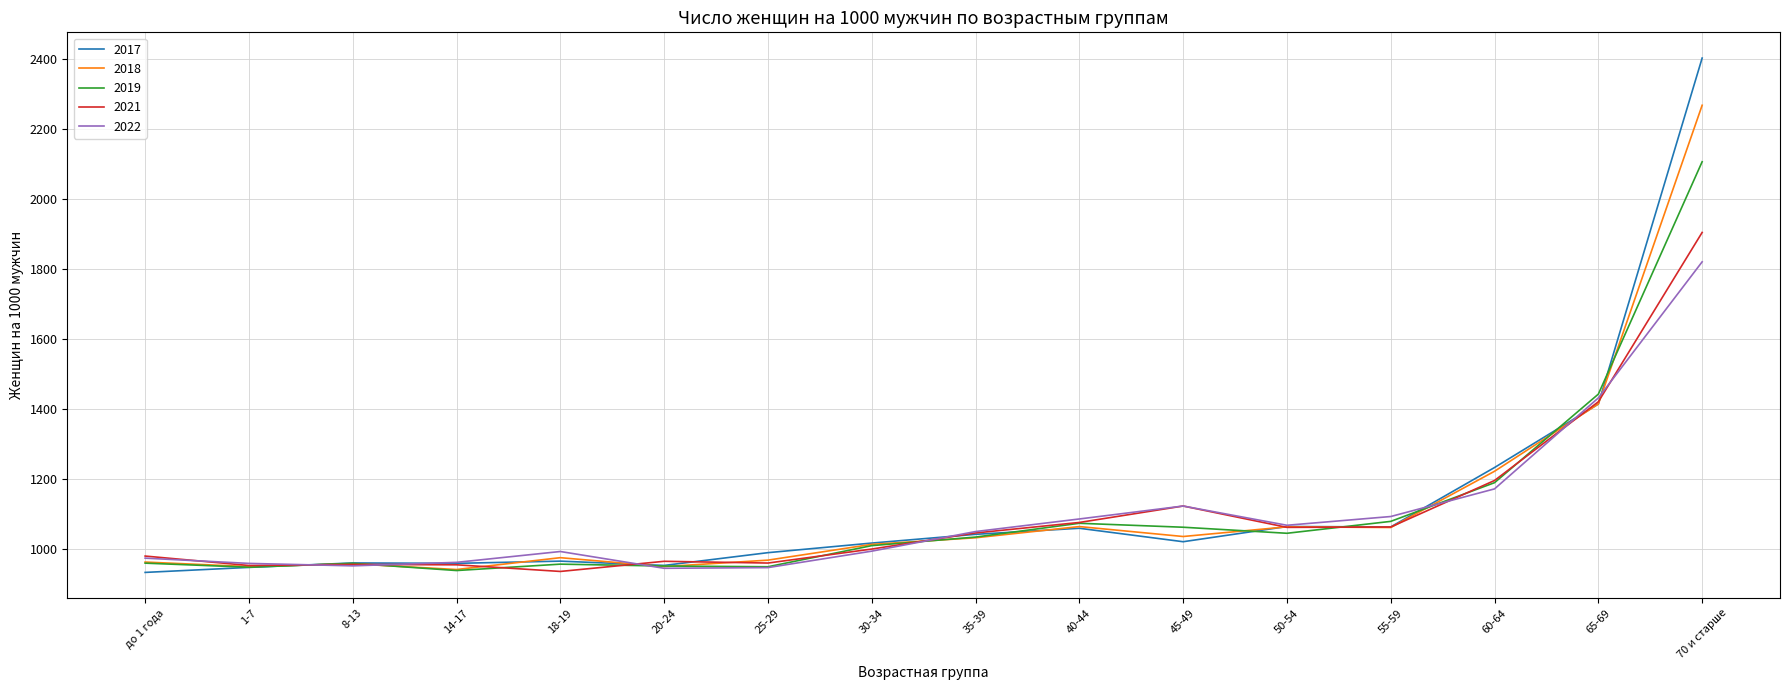

Count the number of categories in the chart.

16